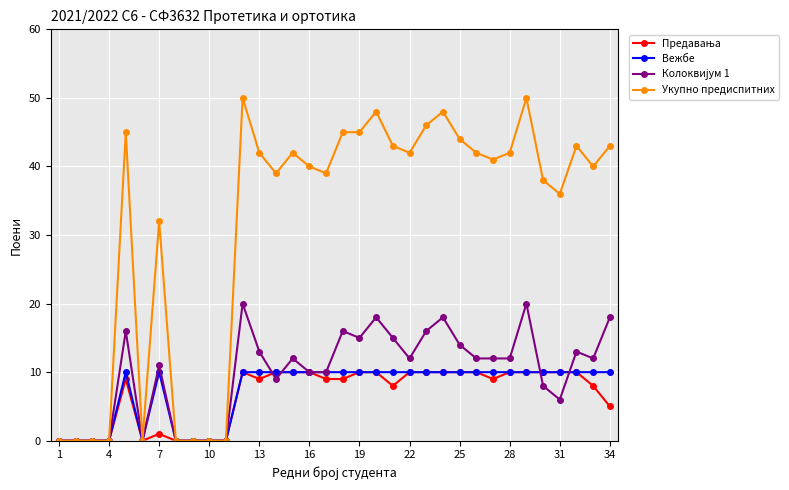

What is the greatest value displayed?

50